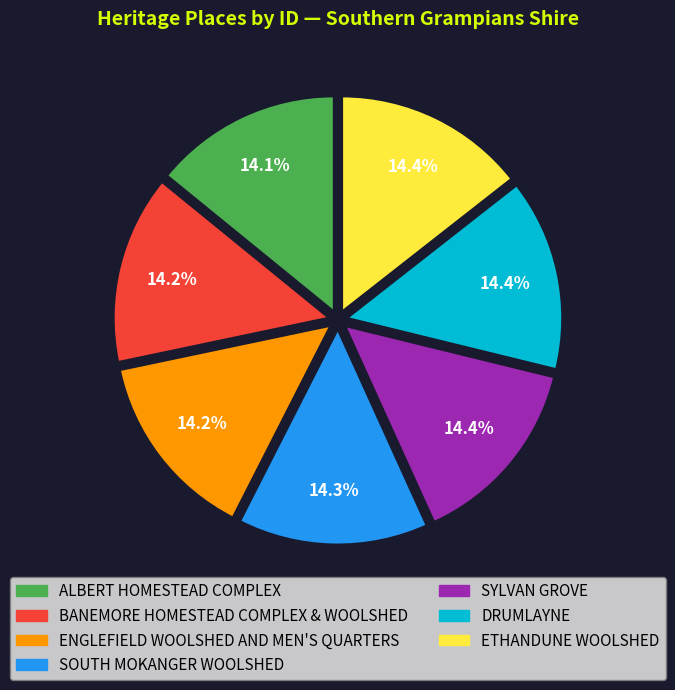

To the nearest percent, what portion does ENGLEFIELD WOOLSHED AND MEN'S QUARTERS represent?

14%